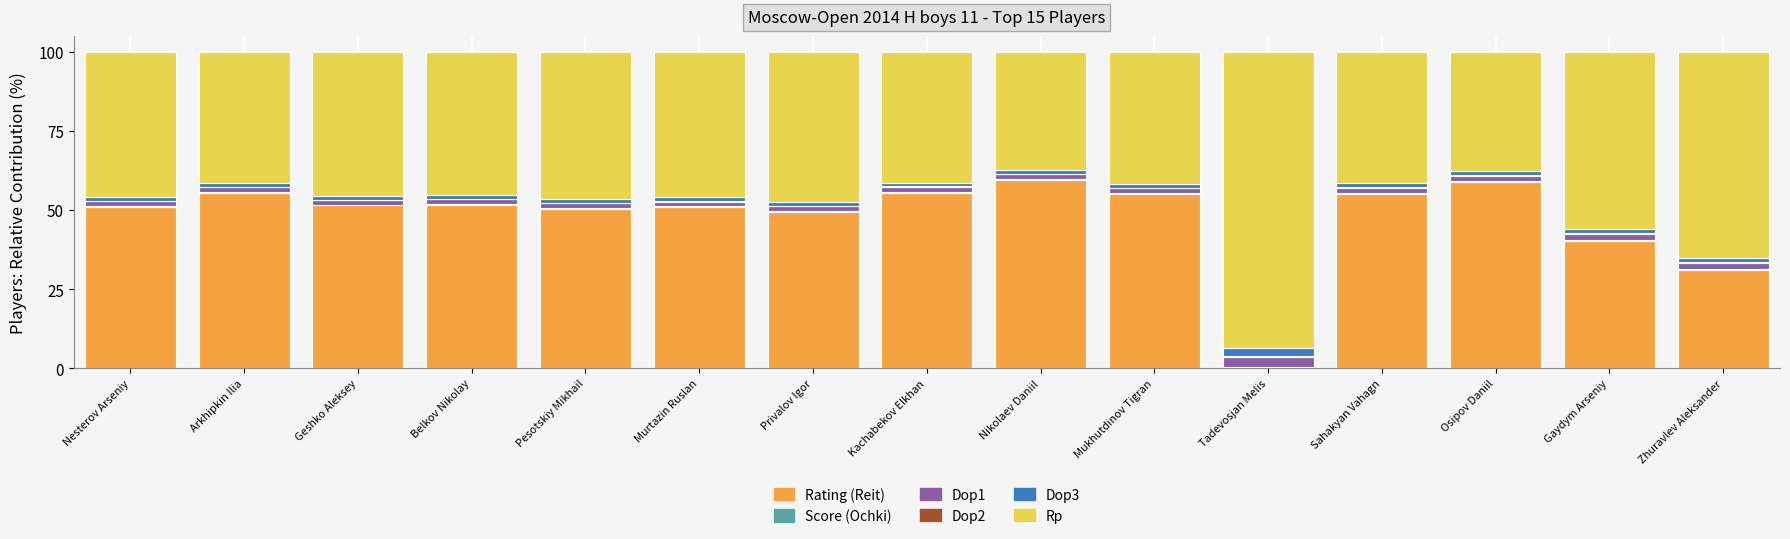

What is the maximum value for Rating (Reit)?

59.5